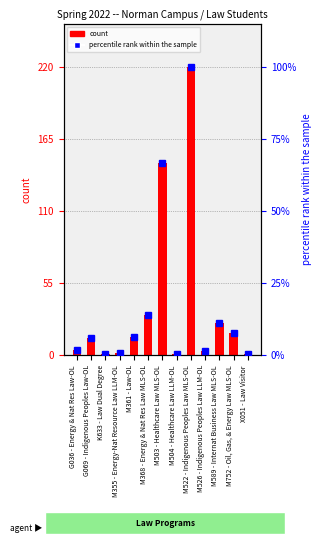

List the series in order of their peak value, lowest first.

percentile rank within the sample, count